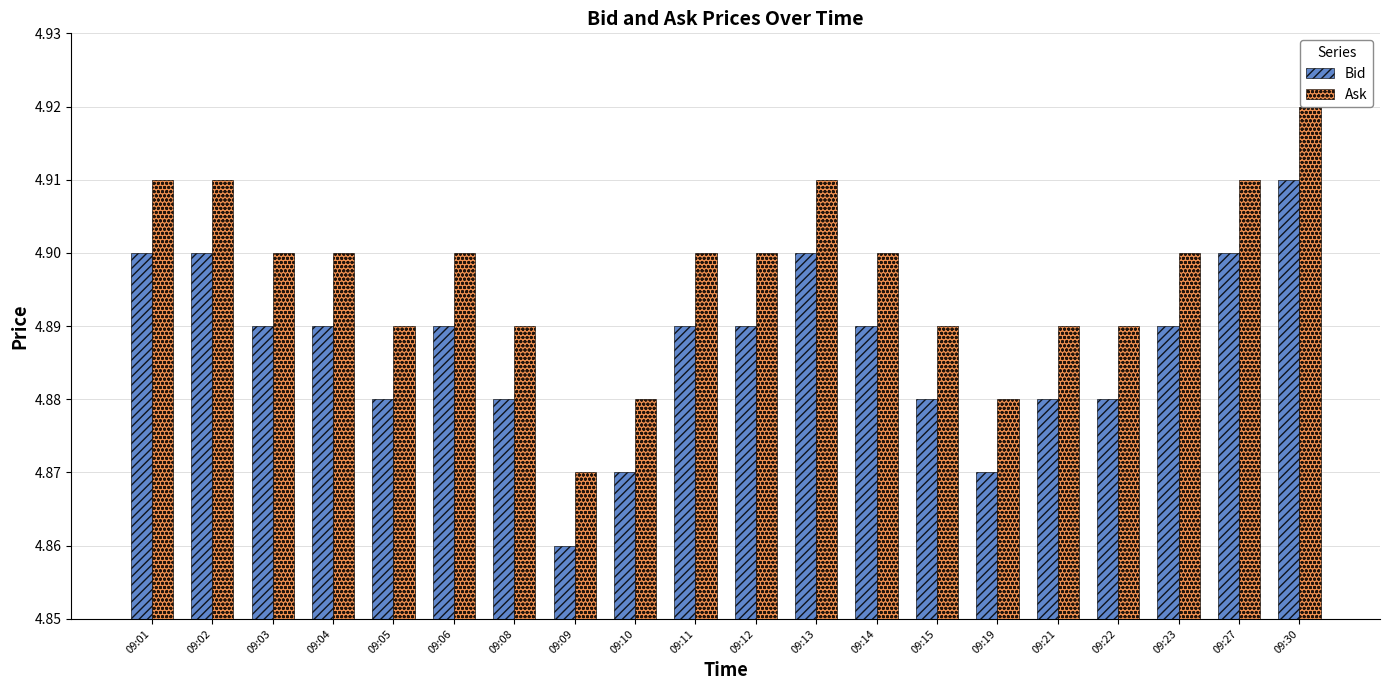

What is the average value of the Bid series?

4.9